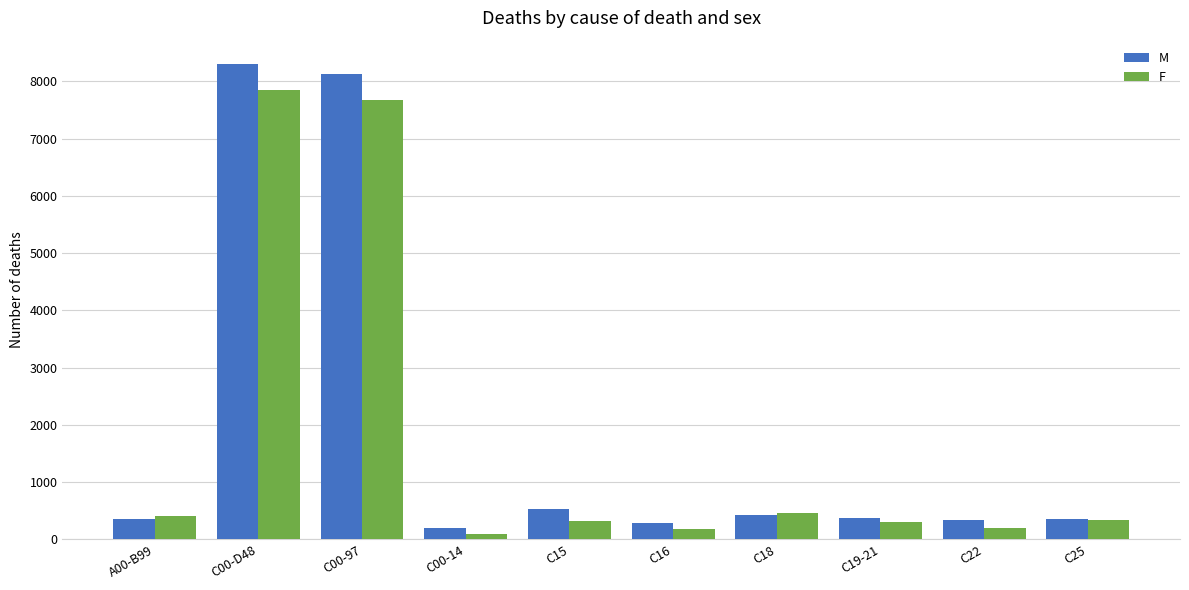

What is the difference between the highest and lowest values at C15?

221